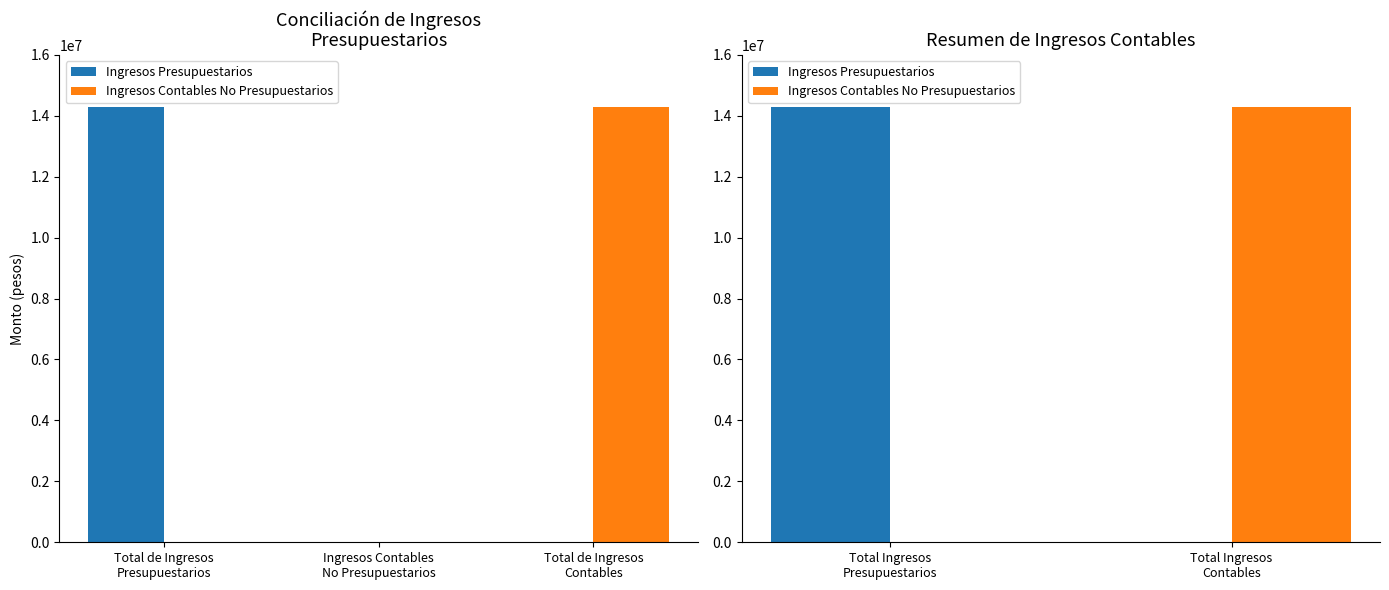

True or false: Ingresos Contables No Presupuestarios has a value of 5909031.0 at Total Ingresos Presupuestarios.

False